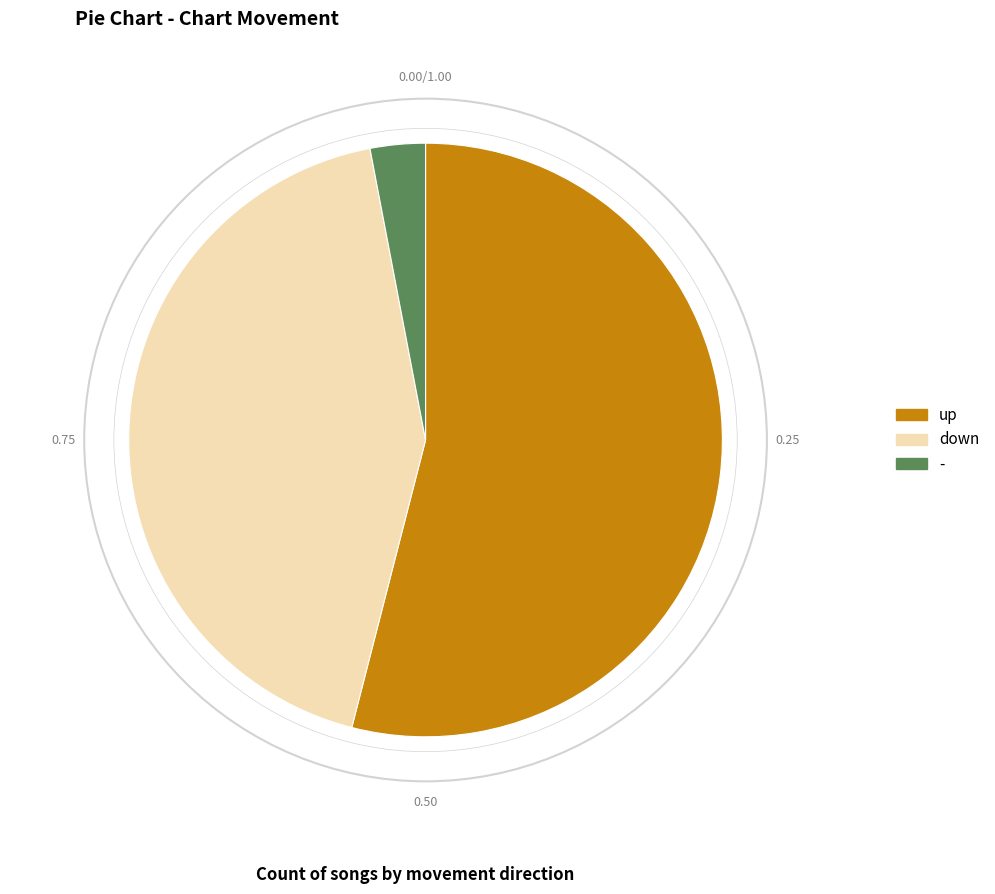

What is the ratio of the value at down to the value at -?

14.3